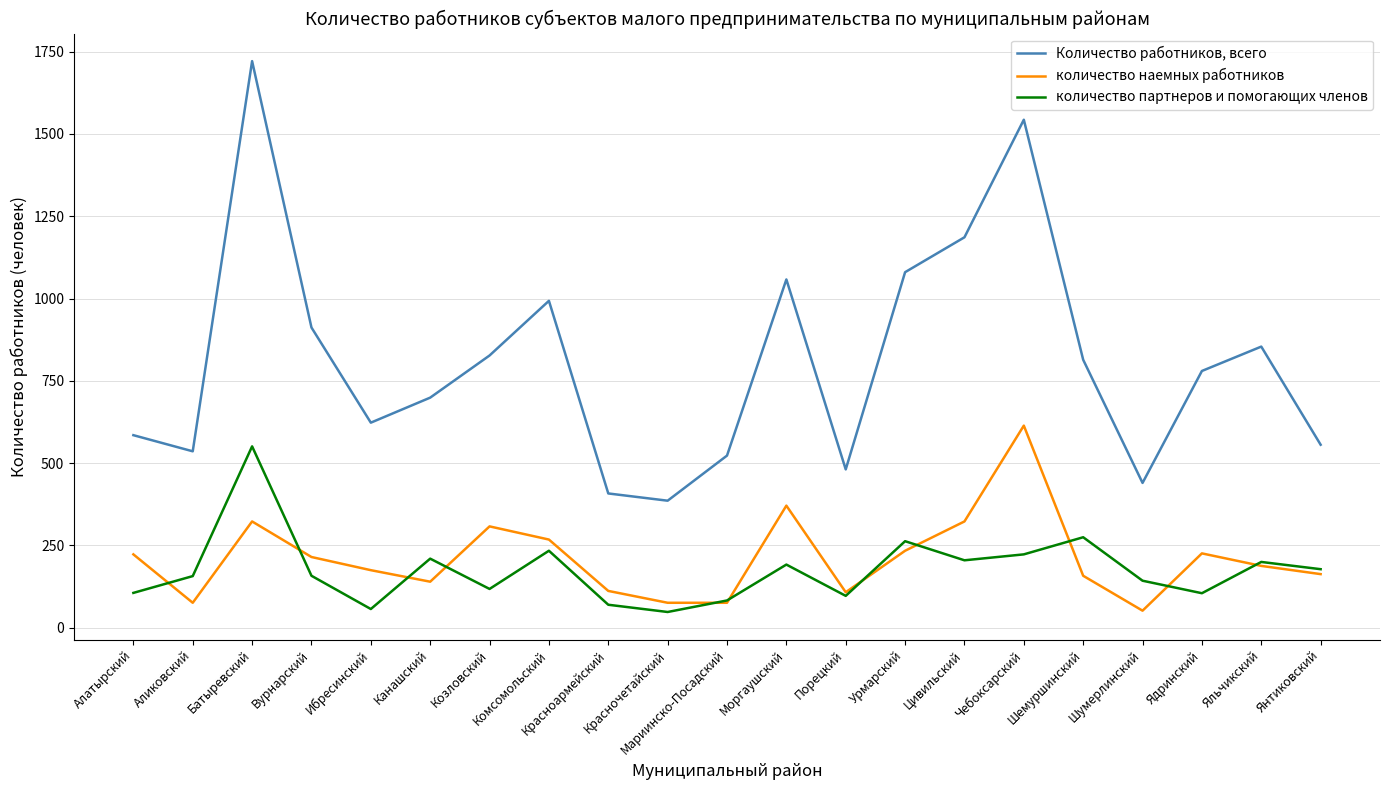

At which label is Количество работников, всего closest to 1053?

Моргаушский